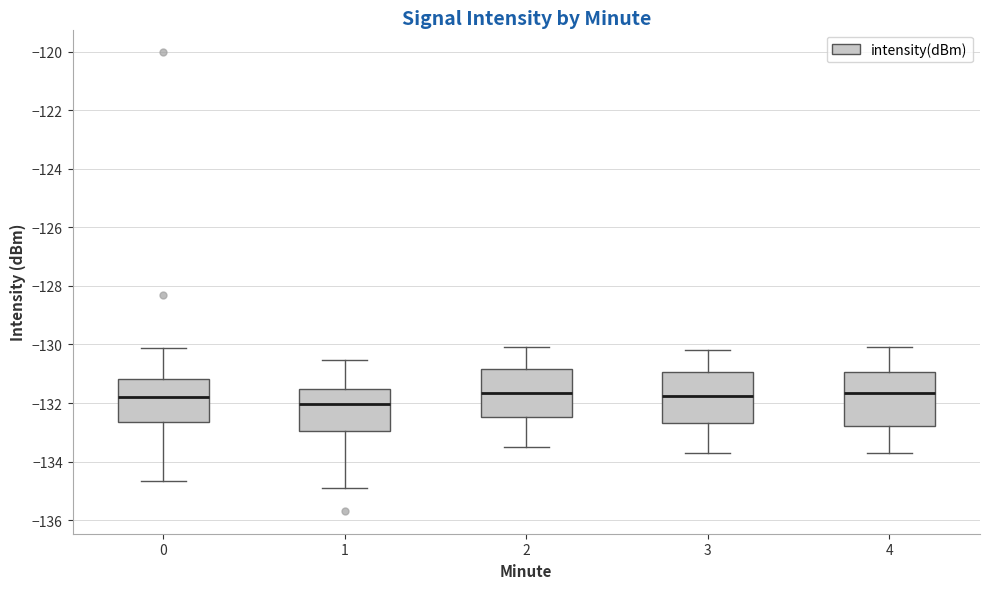

Reading left to right, transcribe this box plot: for each box, give where its median line is, the range the box spans, and where its two whiskers end, as read against the y-axis. The values are not printed on the chart, so give them approximately, as read against the axis.

0: median -131.8, box -132.6 to -131.2, whiskers -134.6 to -130.2
1: median -132.0, box -133.0 to -131.6, whiskers -134.8 to -130.6
2: median -131.6, box -132.4 to -130.8, whiskers -133.4 to -130.0
3: median -131.8, box -132.6 to -131.0, whiskers -133.6 to -130.2
4: median -131.6, box -132.8 to -131.0, whiskers -133.6 to -130.0